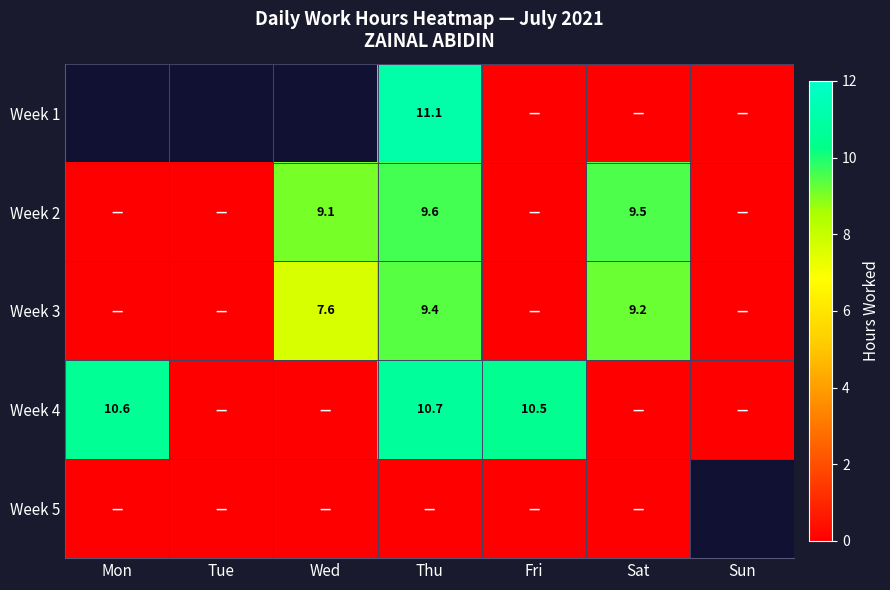

The value of Week 2 at Wed is 9.1. True or false?

True